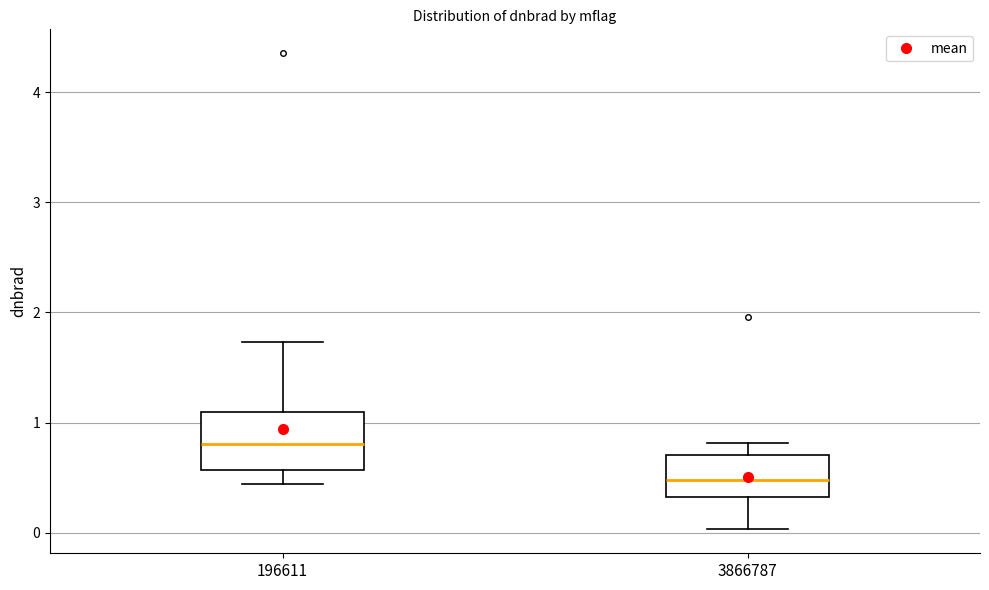

Reading left to right, read every box against the y-axis: the position of its median line, the range the box covers, and the ends of its whiskers. The values are not printed on the chart, so give them approximately, as read against the axis.

196611: median 0.8, box 0.6 to 1.1, whiskers 0.4 to 1.7
3866787: median 0.5, box 0.3 to 0.7, whiskers 0.0 to 0.8